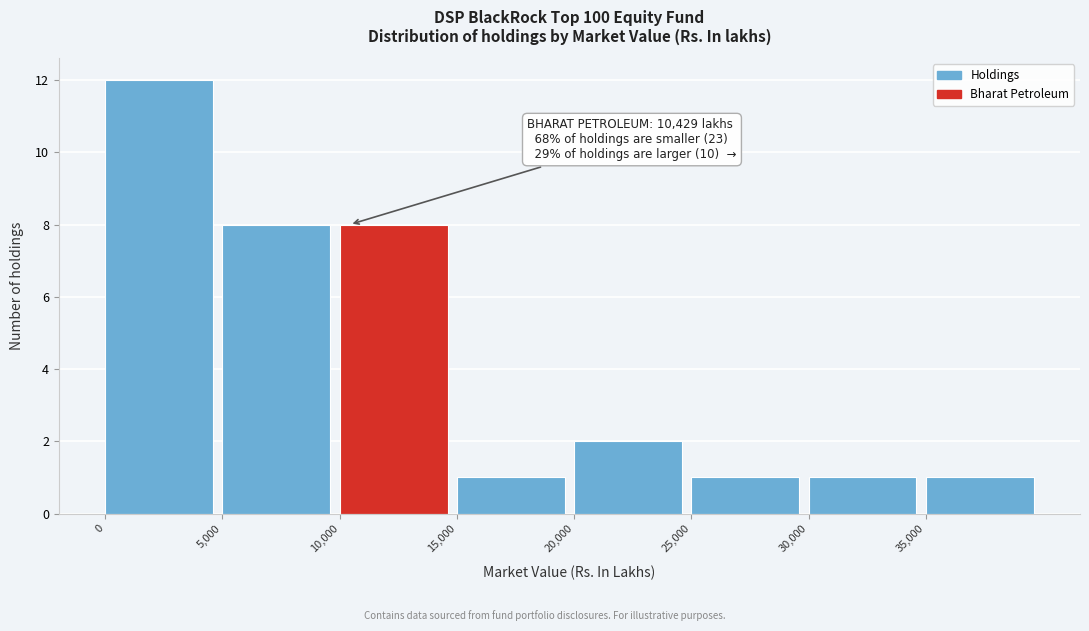

Over which range of the x-axis is the bar tallest?

0 to 5000